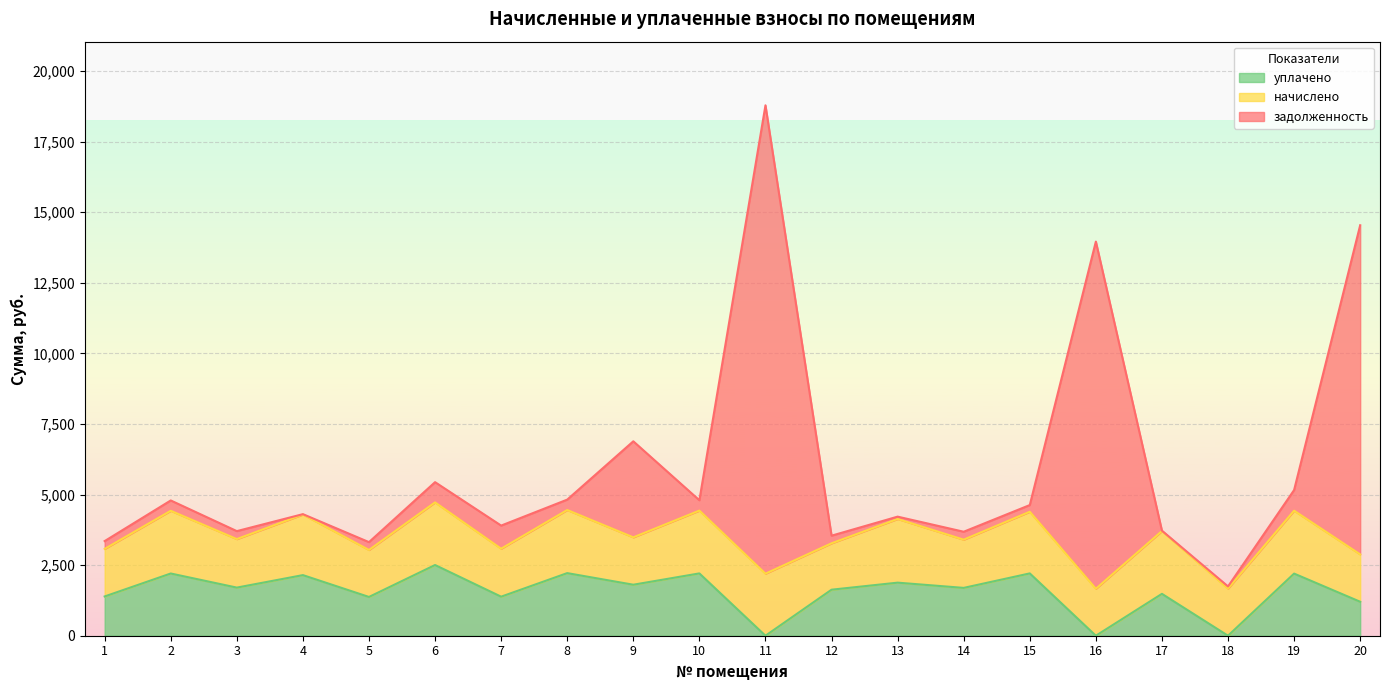

Is it true that уплачено equals 1292.1 at 6?

False